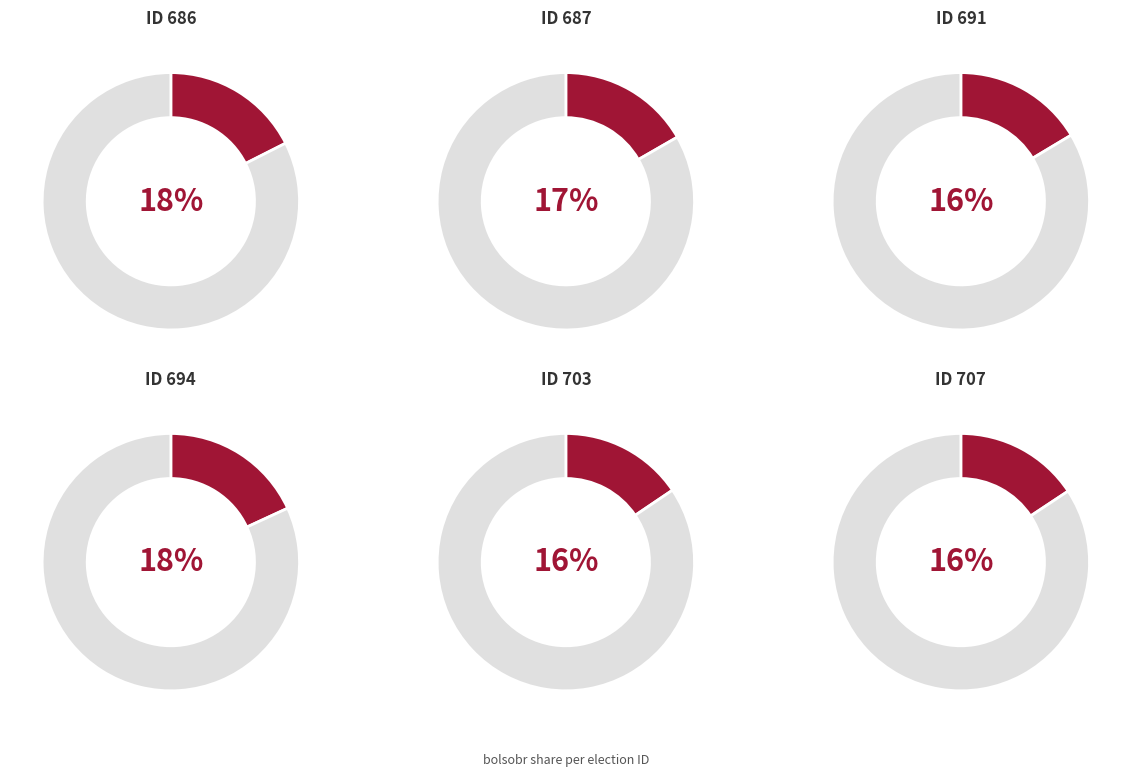

What is the ratio of the value at 686 to the value at 691?

1.1